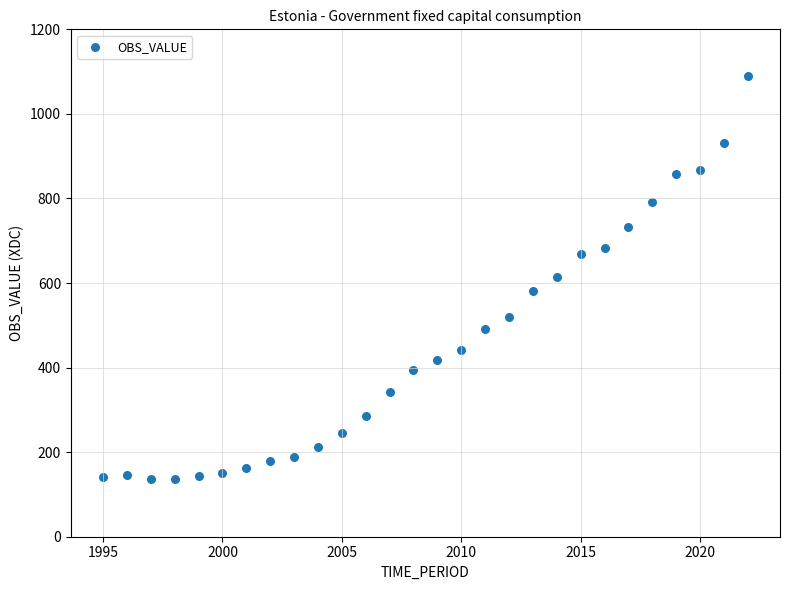

What is the range of Y values (max minus min)?

954.5